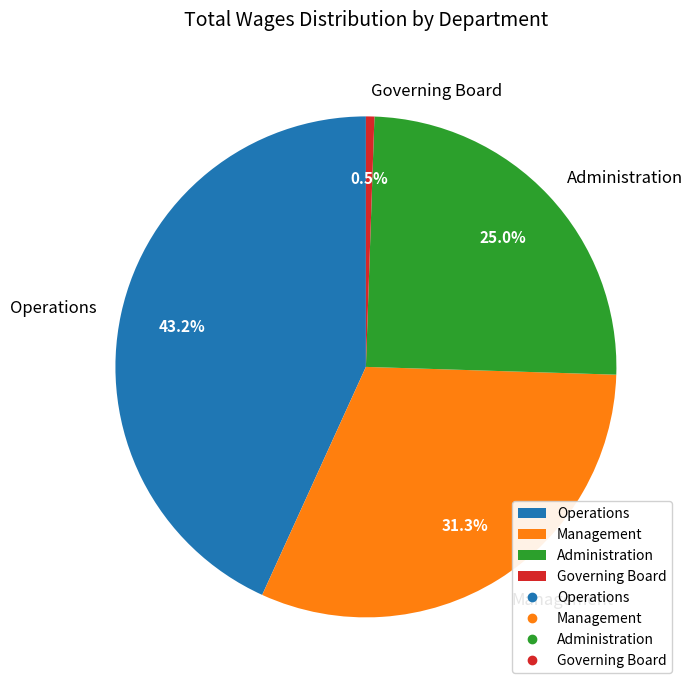

Rank the categories by value from lowest to highest.

Governing Board, Administration, Management, Operations